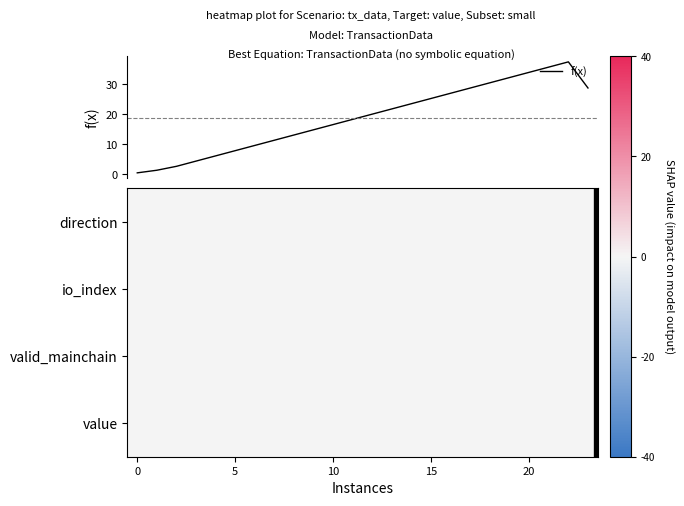

Reading left to right, list all the values displayed in this chart.

f(x): 0.4	1.3	2.6	4.3	6.1	7.8	9.6	11.3	13.0	14.8	16.5	18.3	20.0	21.7	23.5	25.2	27.0	28.7	30.4	32.2	33.9	35.7	37.4	28.7
direction: 0.0	0.0	0.0	0.0	0.0	0.0	0.0	0.0	0.0	0.0	0.0	0.0	0.0	0.0	0.0	0.0	0.0	0.0	0.0	0.0	0.0	0.0	0.0	0.0
io_index: 0.0	0.0	0.0	0.0	0.0	0.0	0.0	0.0	0.0	0.0	0.0	0.0	0.0	0.0	0.0	0.0	0.0	0.0	0.0	0.0	0.0	0.0	0.0	0.0
valid_mainchain: 0.0	0.0	0.0	0.0	0.0	0.0	0.0	0.0	0.0	0.0	0.0	0.0	0.0	0.0	0.0	0.0	0.0	0.0	0.0	0.0	0.0	0.0	0.0	0.0
value: 0.0	0.0	0.0	0.0	0.0	0.0	0.0	0.0	0.0	0.0	0.0	0.0	0.0	0.0	0.0	0.0	0.0	0.0	0.0	0.0	0.0	0.0	0.0	0.0